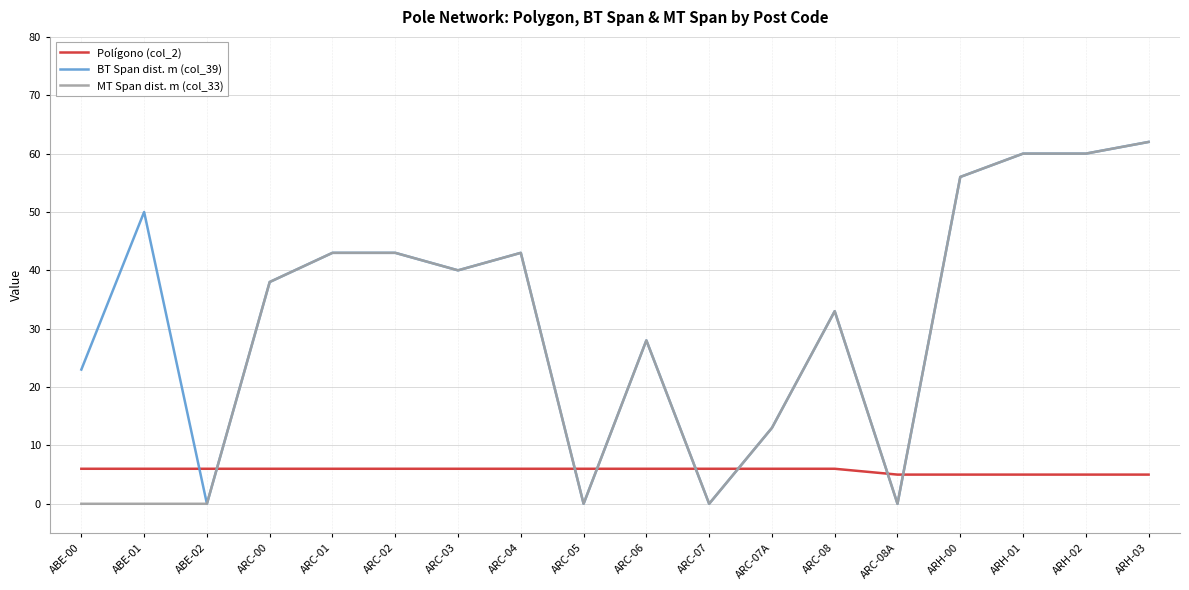

After their last crossing, which series has the higher values: MT Span dist. m (col_33) or Polígono (col_2)?

MT Span dist. m (col_33)